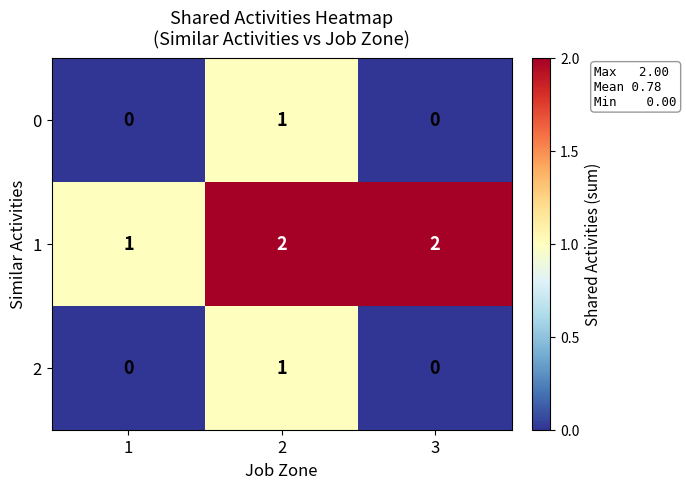

The value of 1 at 3 is 1. True or false?

False